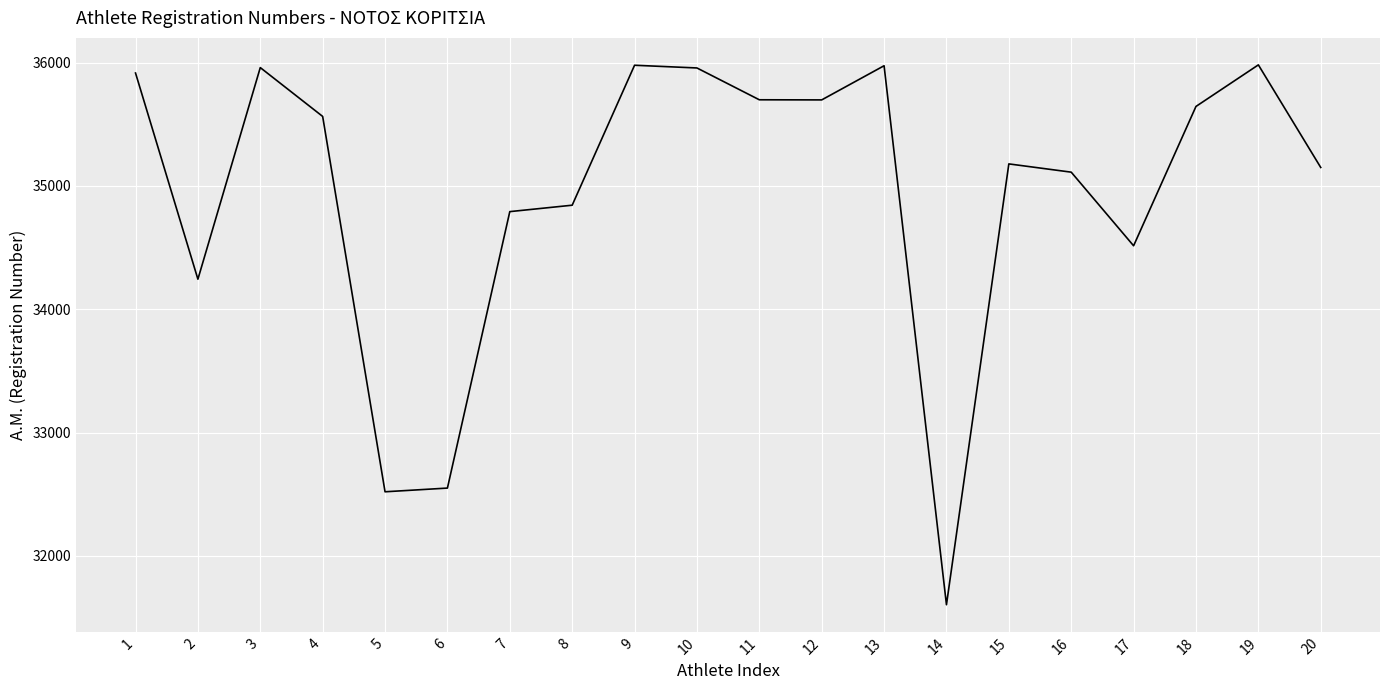

What is the difference between the values at 9 and 12?

281